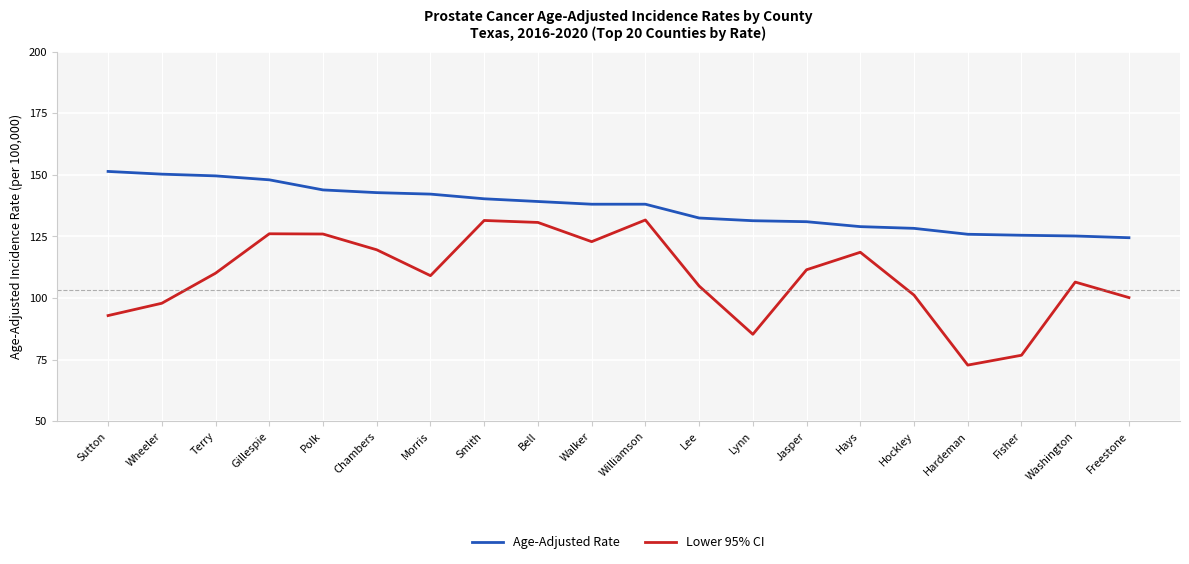

List the series in order of their peak value, lowest first.

Lower 95% CI, Age-Adjusted Rate